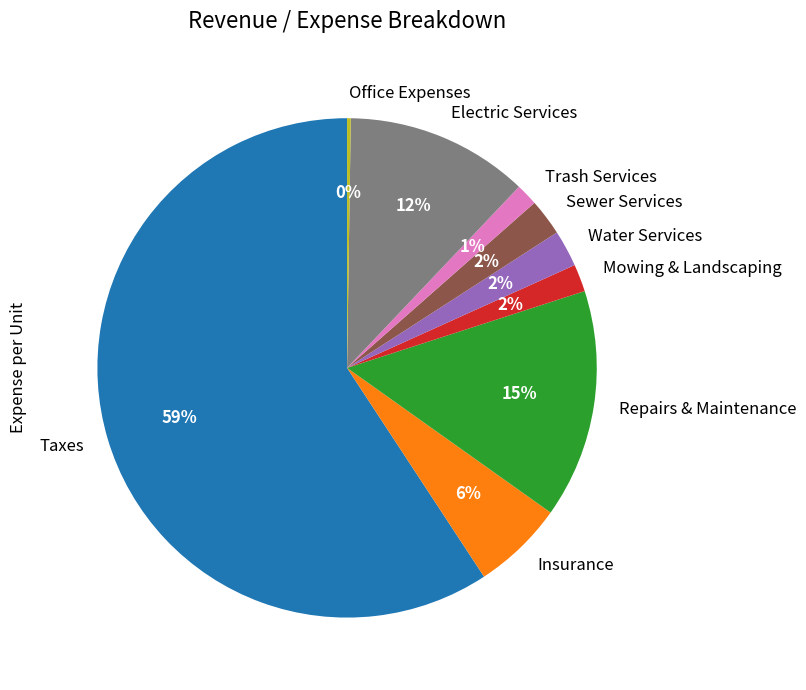

Which category accounts for the majority?

Taxes